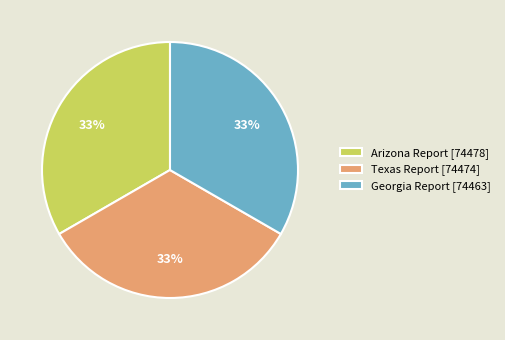

True or false: Arizona Report [74478] accounts for 48% of the total.

False